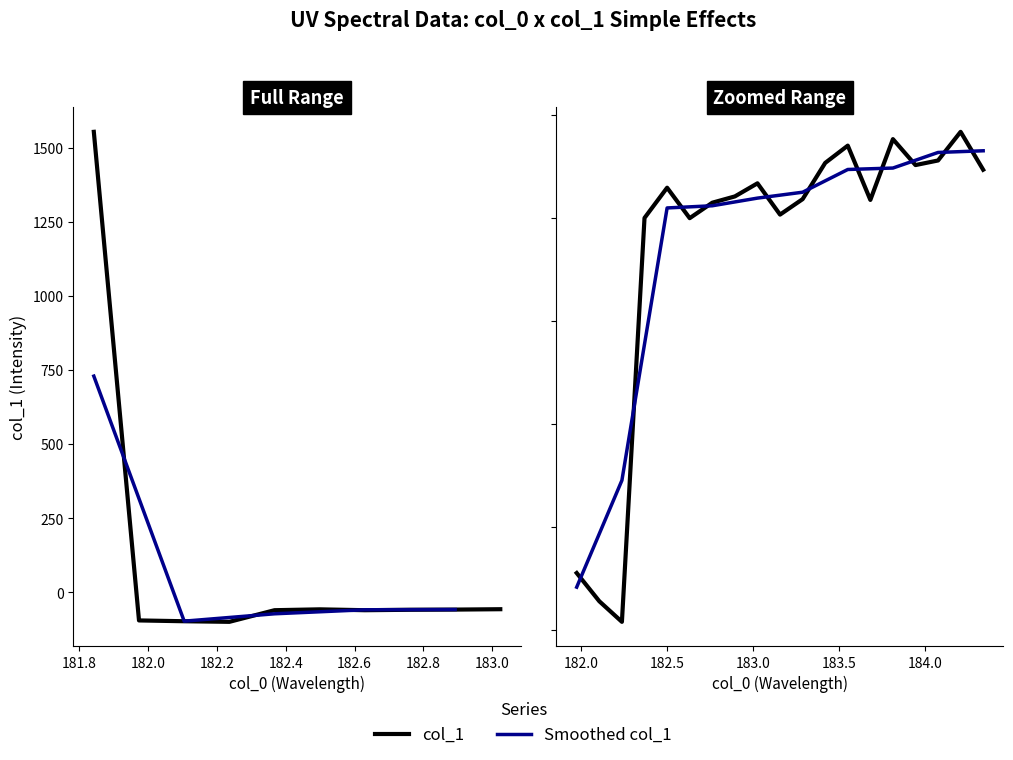

Which has a higher value, 1 or 16?

16